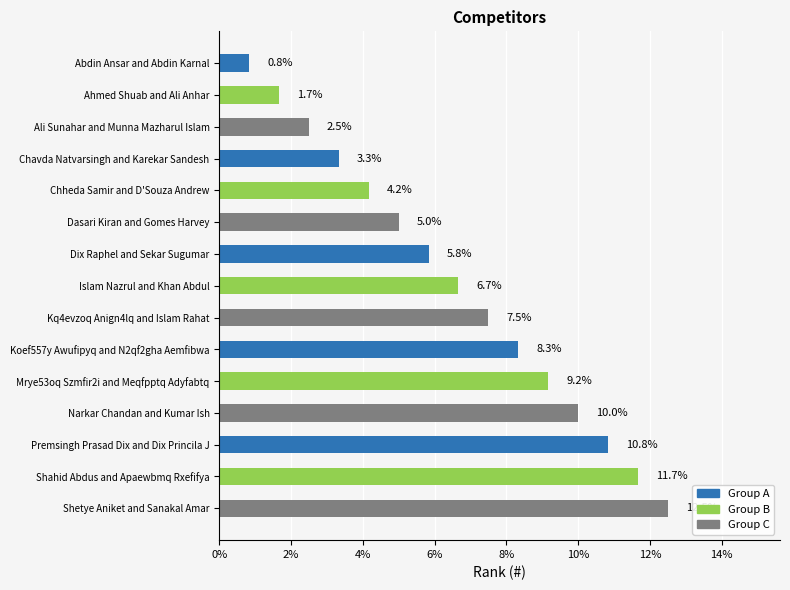

What position from the top is Kq4evzoq Anign4lq and Islam Rahat?

9